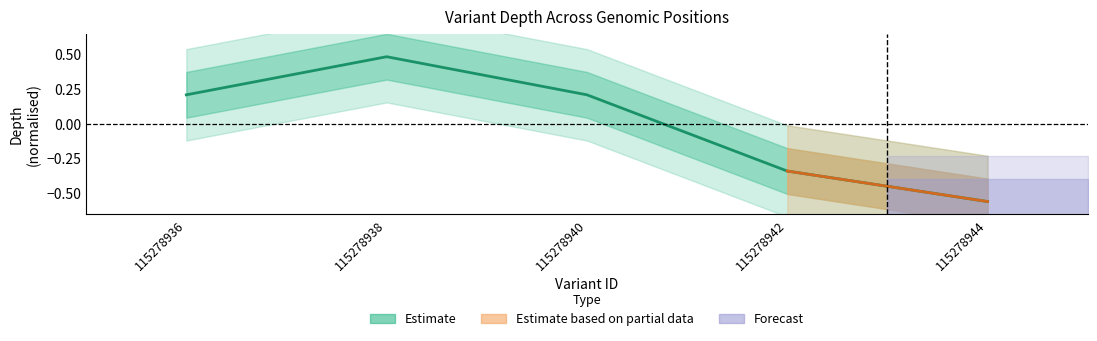

True or false: the data shows 0.5 at 115278938.

True